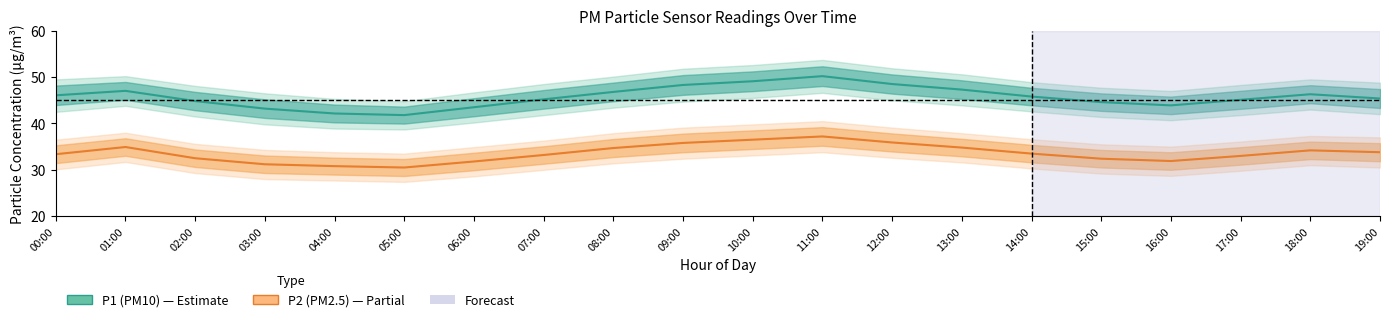

Between 16:00 and 05:00, which is larger?

16:00